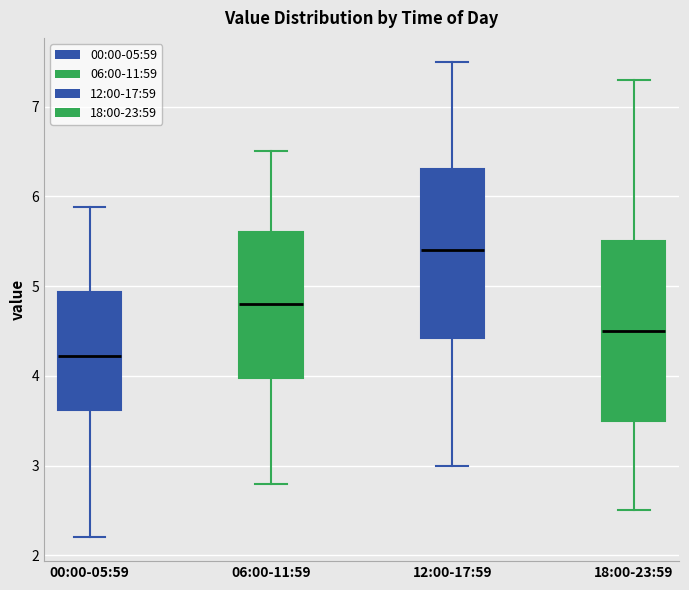

Reading left to right, transcribe this box plot: for each box, give where its median line is, the range the box spans, and where its two whiskers end, as read against the y-axis. The values are not printed on the chart, so give them approximately, as read against the axis.

00:00-05:59: median 4.2, box 3.6 to 4.9, whiskers 2.2 to 5.9
06:00-11:59: median 4.8, box 4.0 to 5.6, whiskers 2.8 to 6.5
12:00-17:59: median 5.4, box 4.4 to 6.3, whiskers 3.0 to 7.5
18:00-23:59: median 4.5, box 3.5 to 5.5, whiskers 2.5 to 7.3